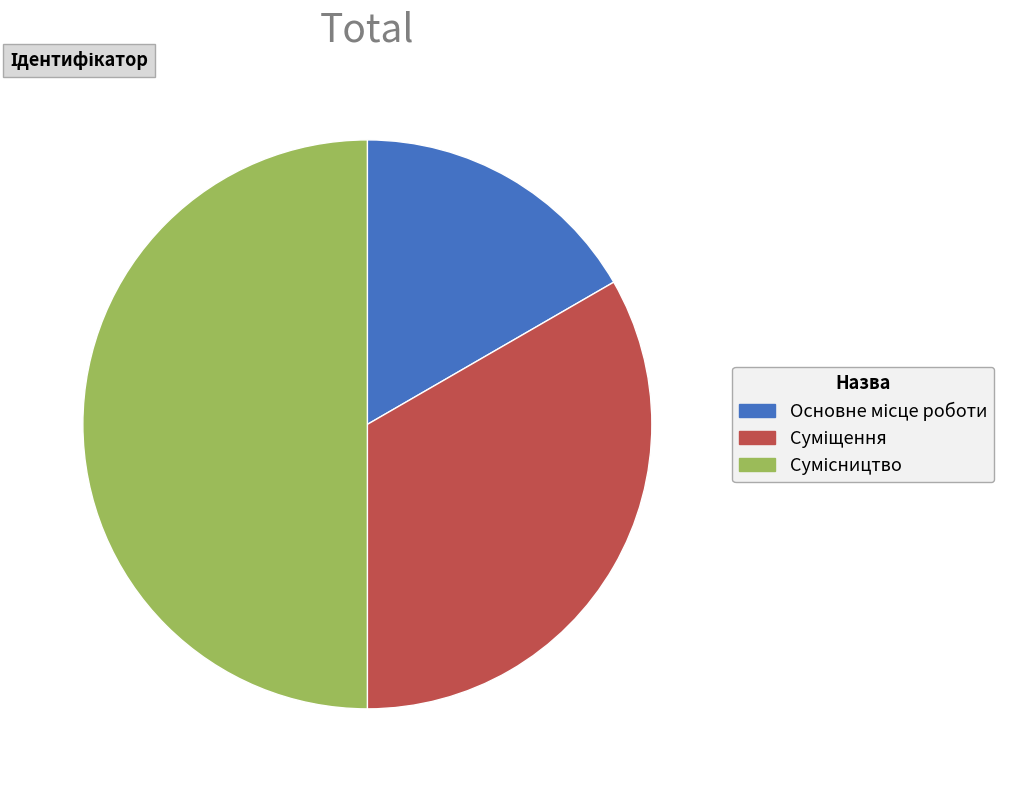

What is the change in value from Суміщення to Сумісництво?

+1